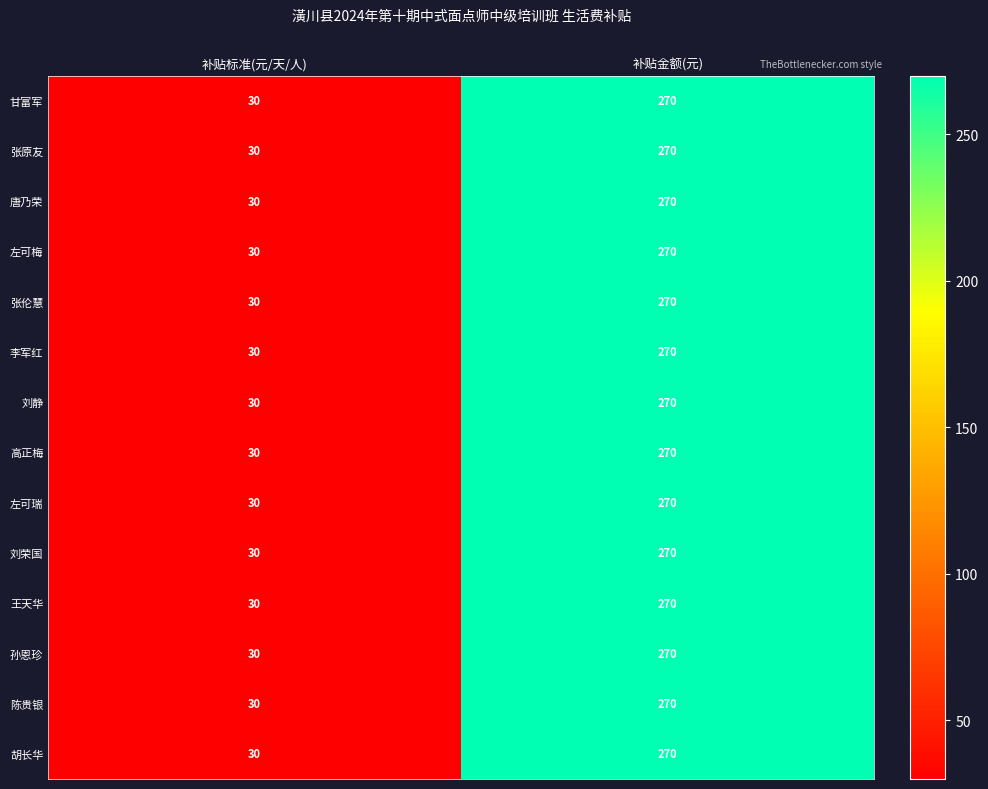

At which label does 张伦慧 reach its peak?

补贴金额(元)